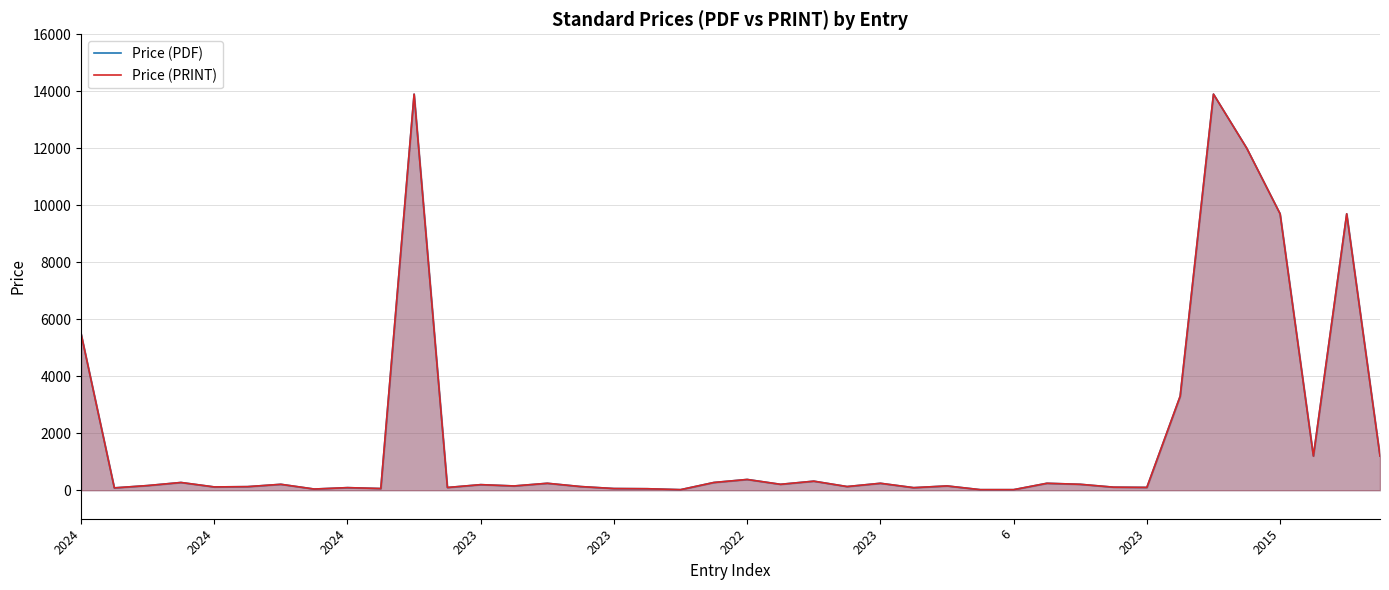

Which category has the lowest value across all series?

18